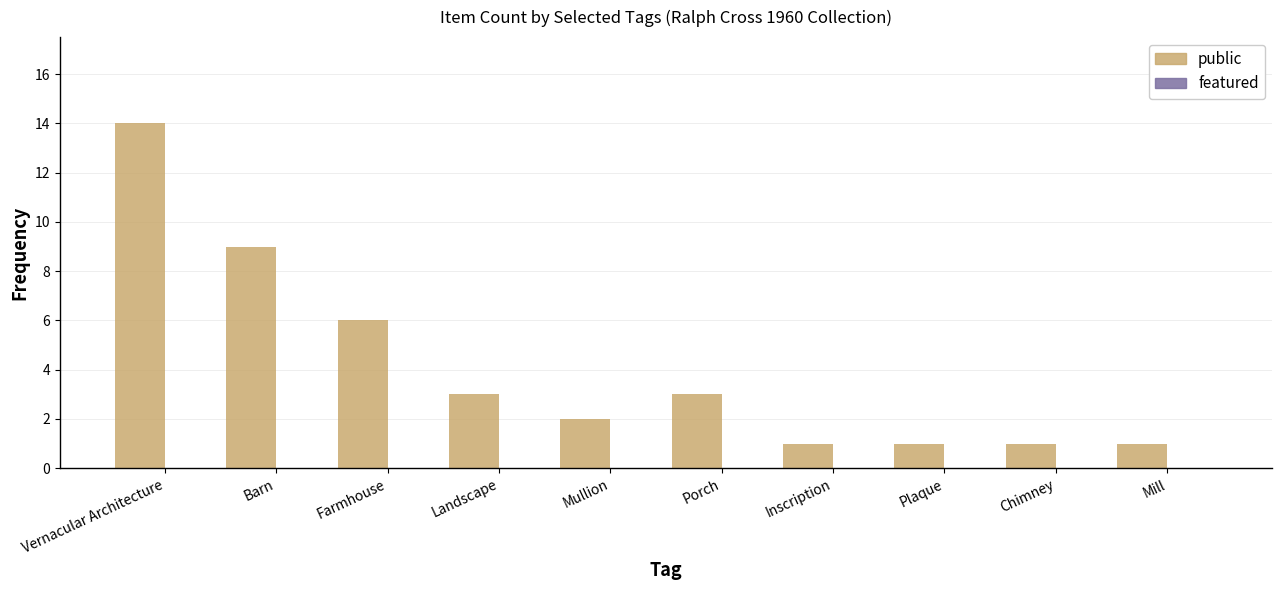

The chart shows a value of 2 at Mill. True or false?

False